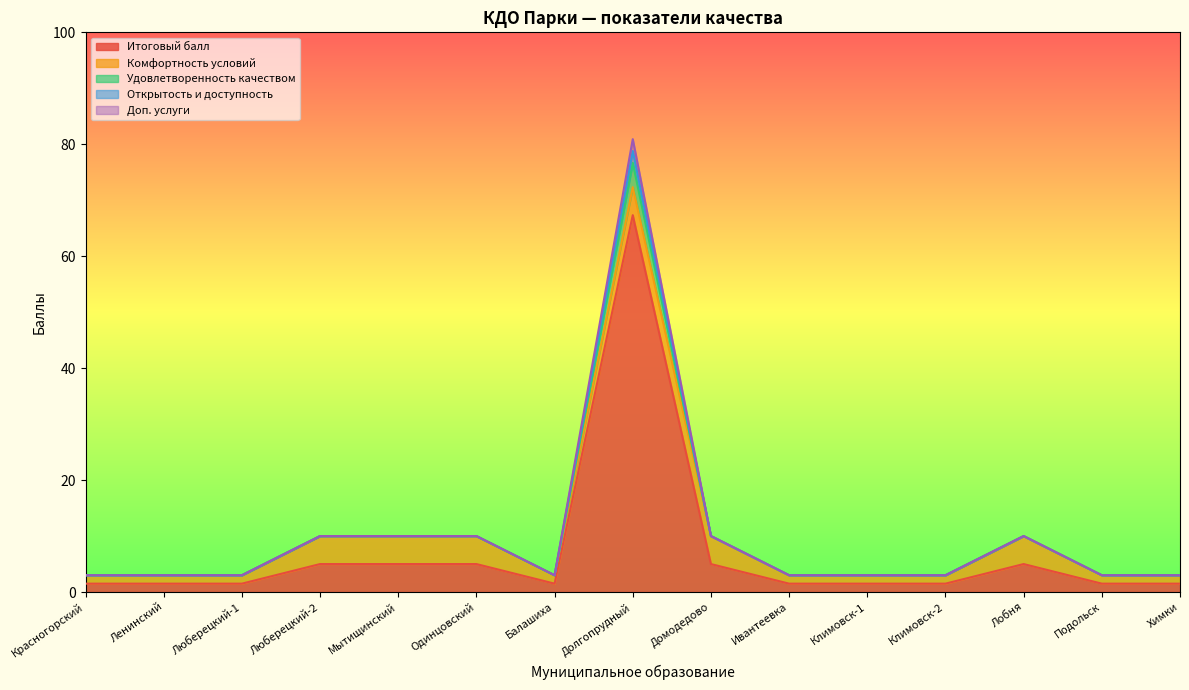

What is the label of the 11th point from the right?

Мытищинский